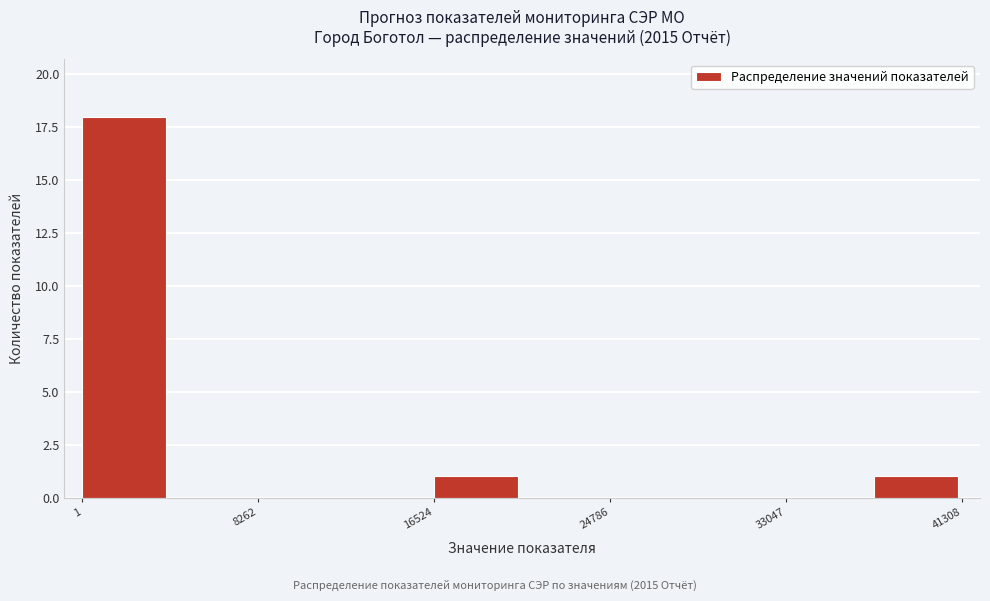

How tall is the bar that spans 0 to 4000 on the x-axis? Neither the bar edges nor the heights are printed on the chart, so give them approximately, as read against the axes.

18